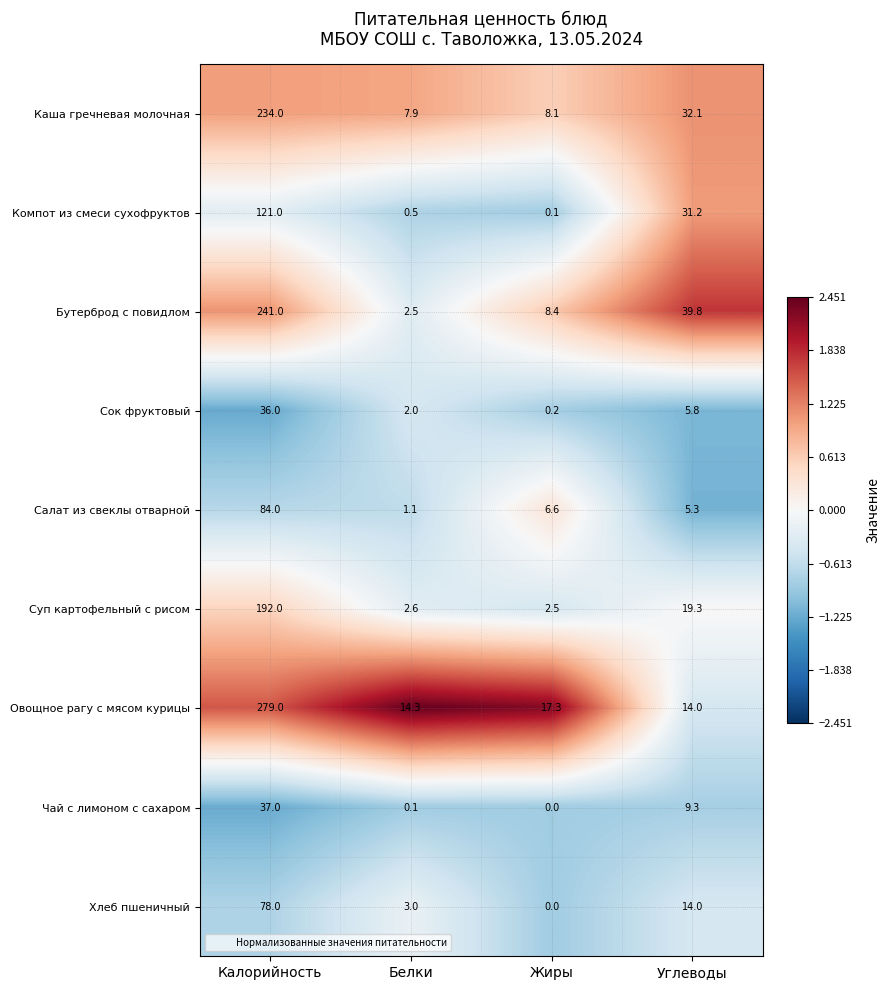

The Каша гречневая молочная series shows 51.2 at Углеводы. True or false?

False